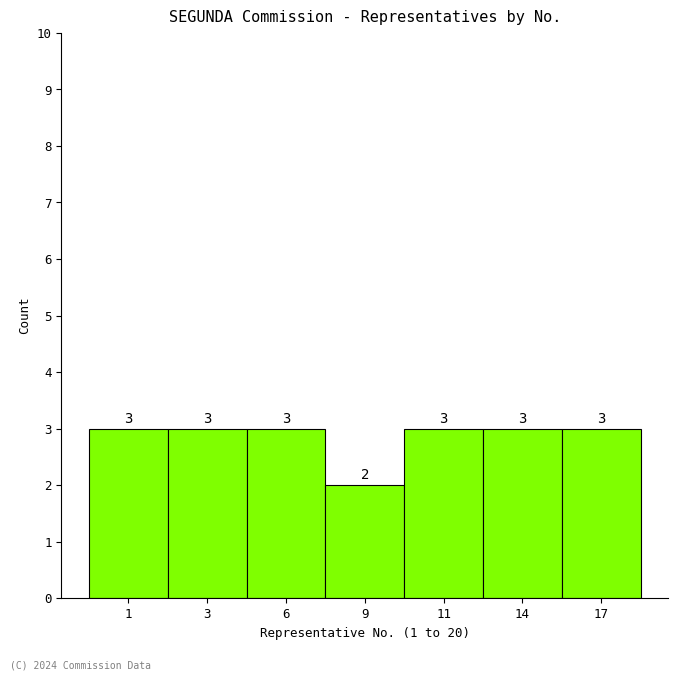

Reading left to right, extract all data points from this chart.

1=3	3=3	6=3	9=2	11=3	14=3	17=3